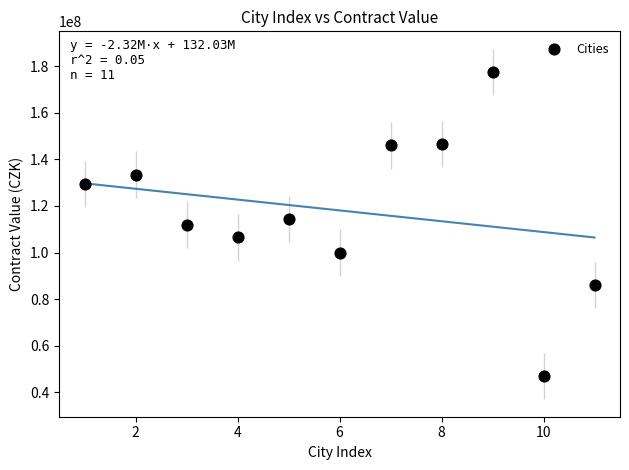

What is the average X value?

6